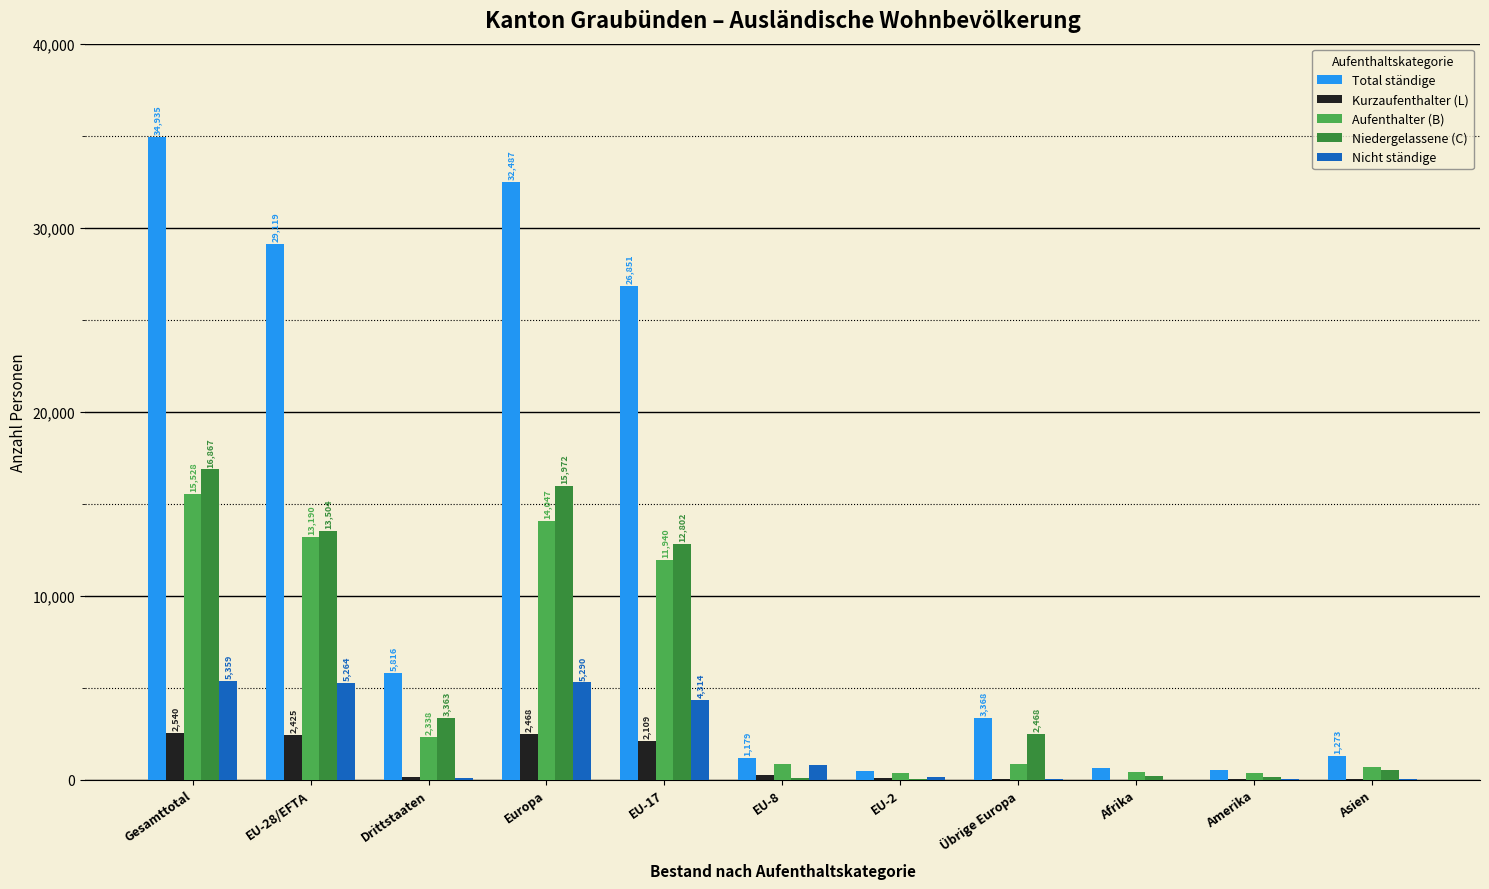

At which category does the chart reach its peak across all series?

Gesamttotal